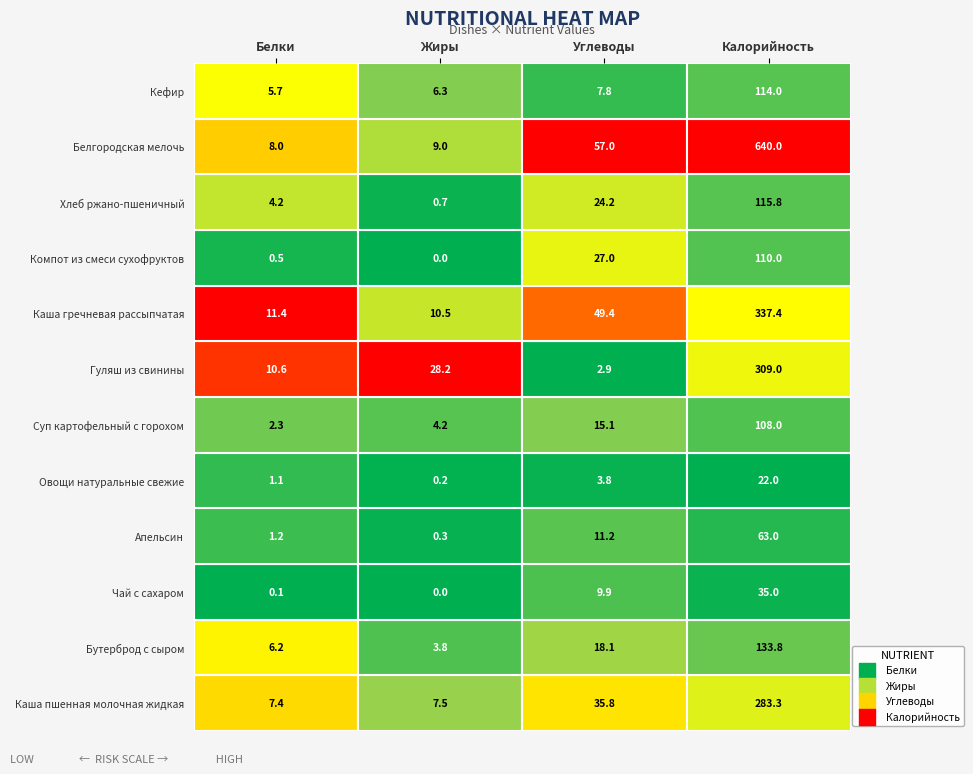

Reading left to right, what are all the values shown in this chart?

Каша пшенная молочная жидкая: 0=7.4	1=7.5	2=35.8	3=283.3
Бутерброд с сыром: 0=6.2	1=3.8	2=18.1	3=133.8
Чай с сахаром: 0=0.1	1=0.0	2=9.9	3=35.0
Апельсин: 0=1.2	1=0.3	2=11.2	3=63.0
Овощи натуральные свежие: 0=1.1	1=0.2	2=3.8	3=22.0
Суп картофельный с горохом: 0=2.3	1=4.2	2=15.1	3=108.0
Гуляш из свинины: 0=10.6	1=28.2	2=2.9	3=309.0
Каша гречневая рассыпчатая: 0=11.4	1=10.5	2=49.4	3=337.4
Компот из смеси сухофруктов: 0=0.5	1=0.0	2=27.0	3=110.0
Хлеб ржано-пшеничный: 0=4.2	1=0.7	2=24.2	3=115.8
Белгородская мелочь: 0=8.0	1=9.0	2=57.0	3=640.0
Кефир: 0=5.7	1=6.3	2=7.8	3=114.0